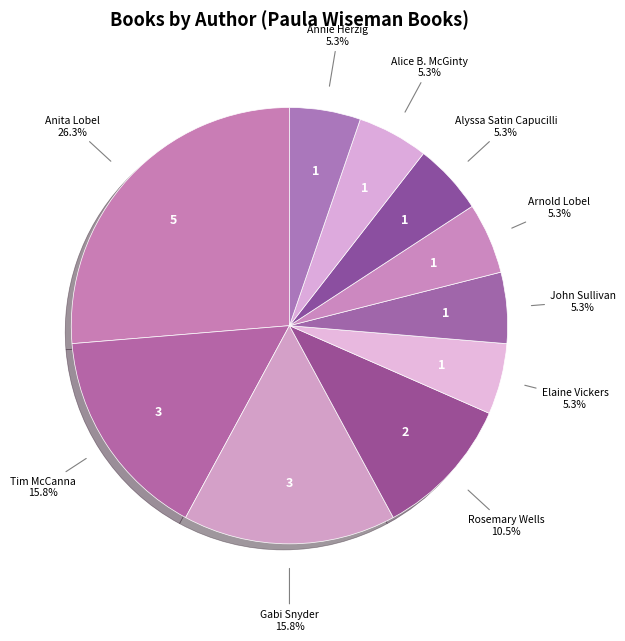

How many slices are in this pie chart?

10